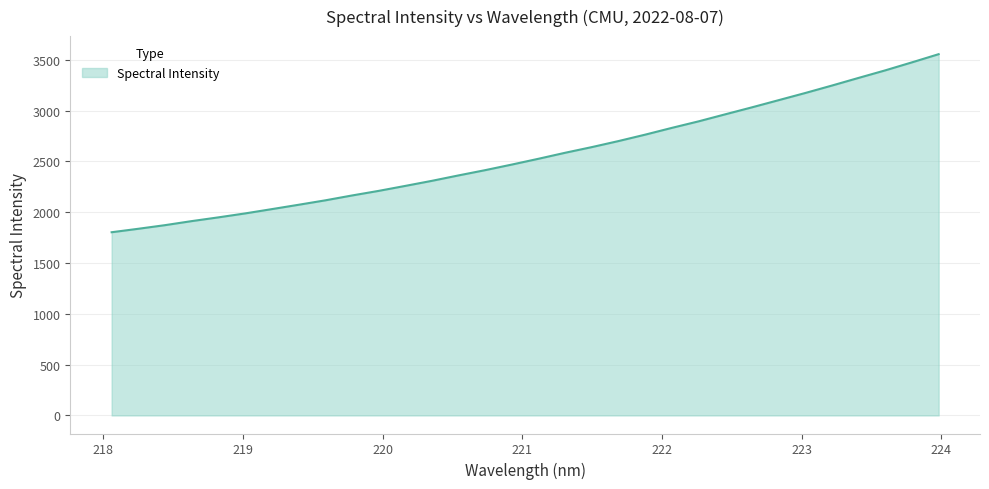

Does the chart have visible grid lines?

Yes